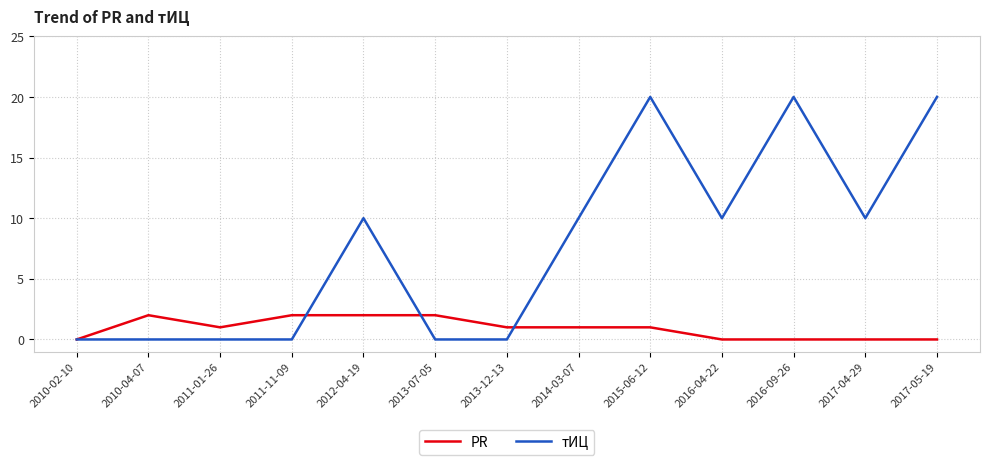

Between 2016-09-26 and 2017-04-29, which series saw the biggest shift?

тИЦ